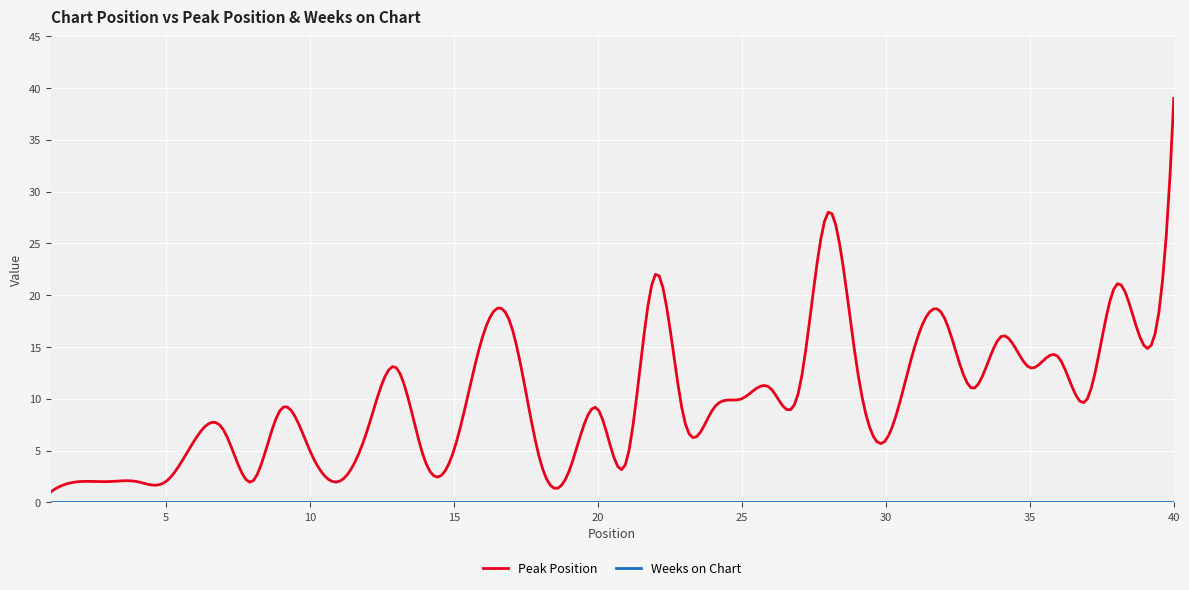

Reading left to right, what are all the values shown in this chart?

Peak Position: 1	2	2	2	2	6	7	2	9	5	2	7	13	4	5	16	17	4	3	9	4	22	8	9	10	11	11	28	13	6	15	18	11	16	13	14	10	21	15	39
Weeks on Chart: 0	0	0	0	0	0	0	0	0	0	0	0	0	0	0	0	0	0	0	0	0	0	0	0	0	0	0	0	0	0	0	0	0	0	0	0	0	0	0	0